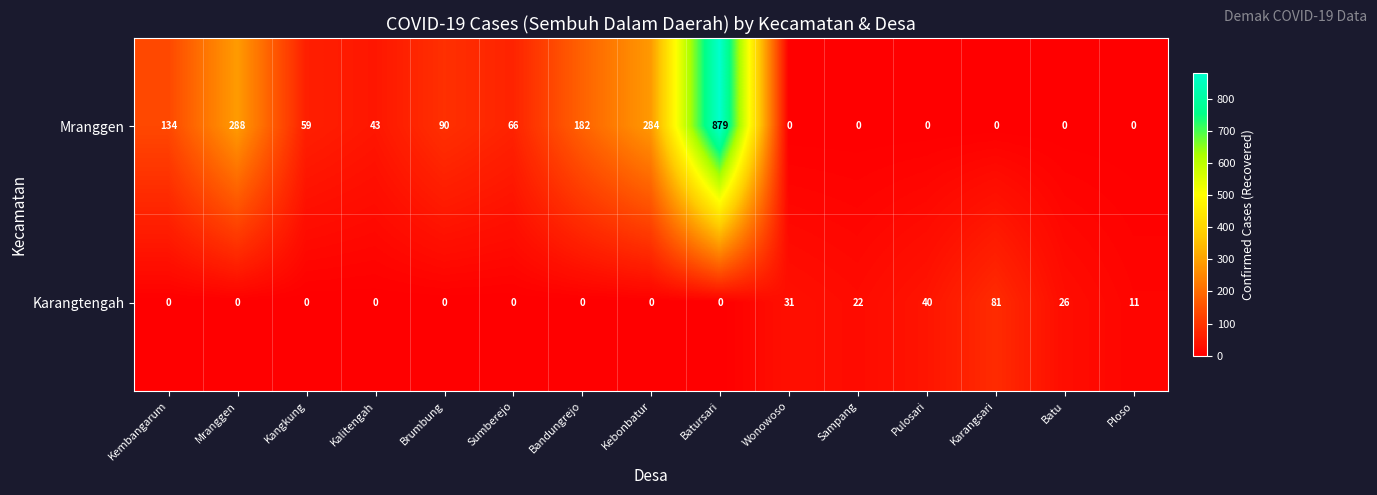

At which category is the sum across all series the highest?

Batursari